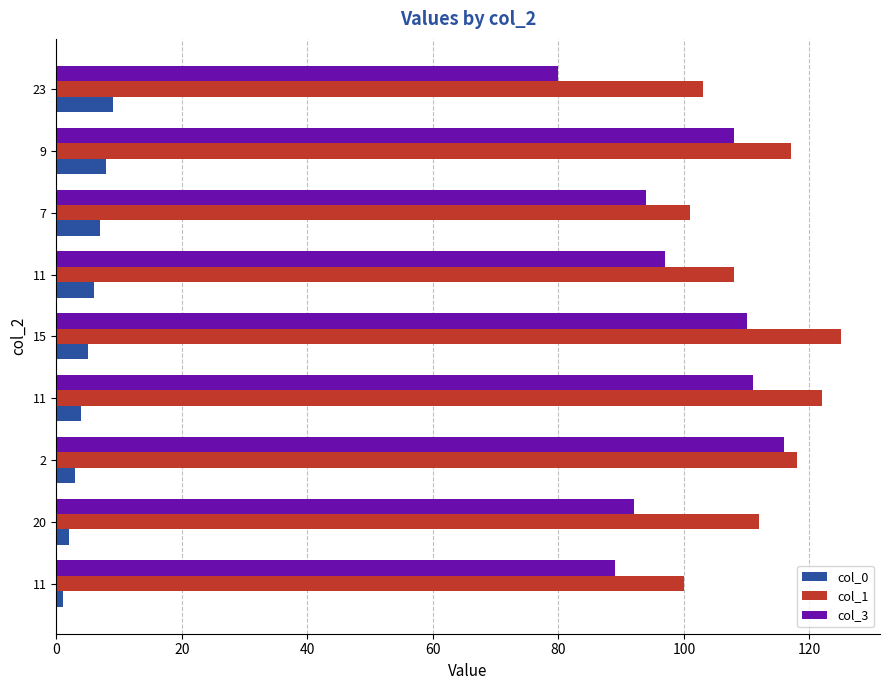

Reading left to right, transcribe all the data shown in this chart.

col_0: 1	2	3	4	5	6	7	8	9
col_1: 100	112	118	122	125	108	101	117	103
col_3: 89	92	116	111	110	97	94	108	80